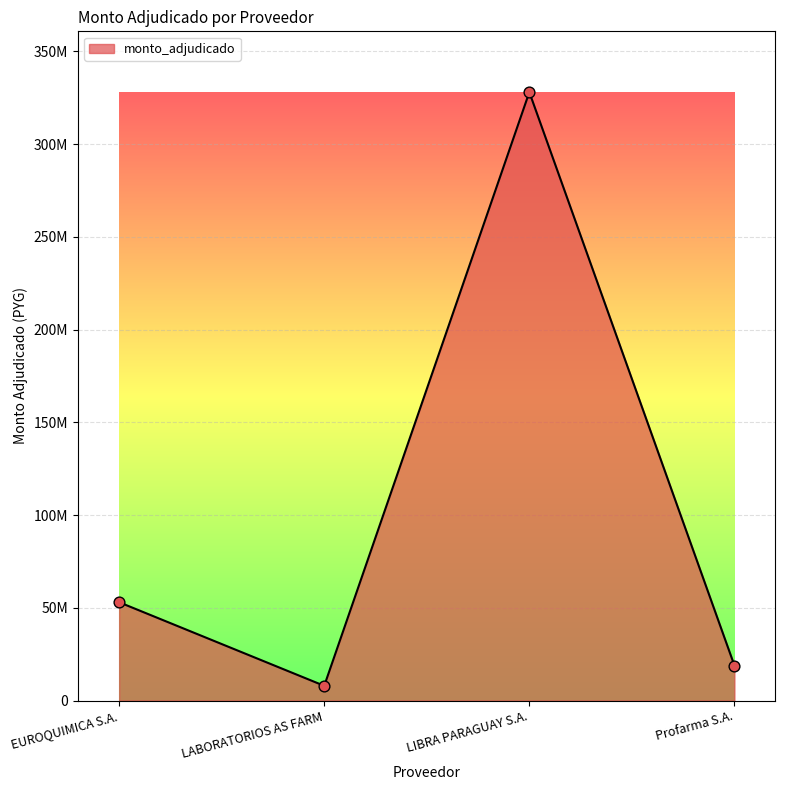

What is the change in value from LIBRA PARAGUAY S.A. to Profarma S.A.?

-309146250